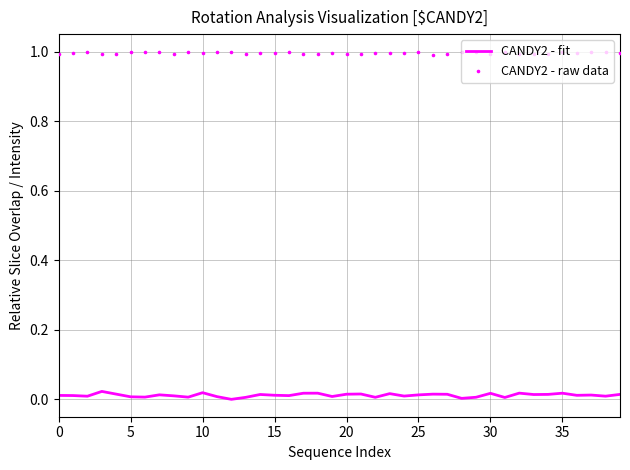

At how many categories does at least one series exceed 0?

40